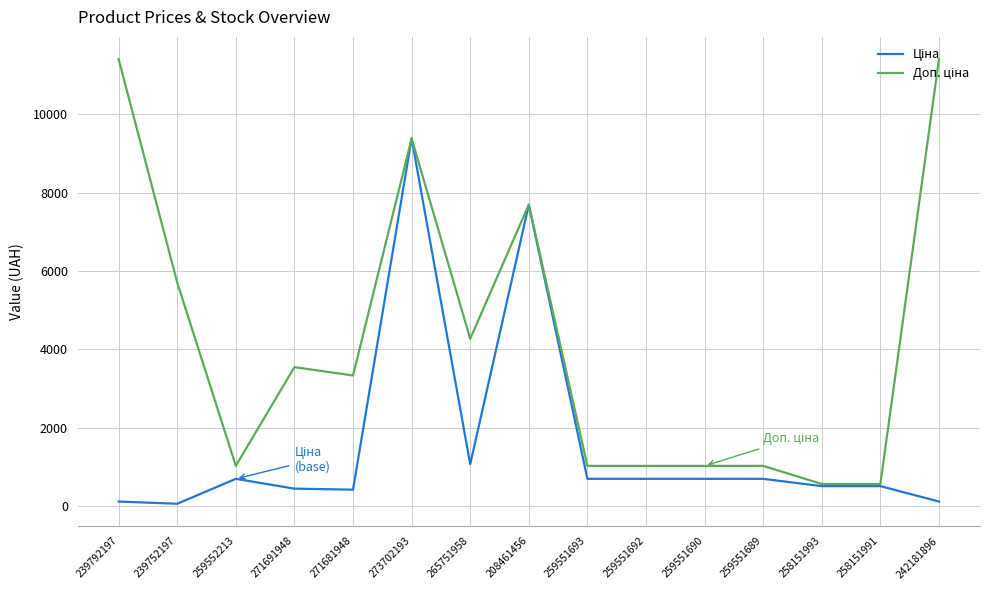

What is the total value across all series at 271681948?

3749.0